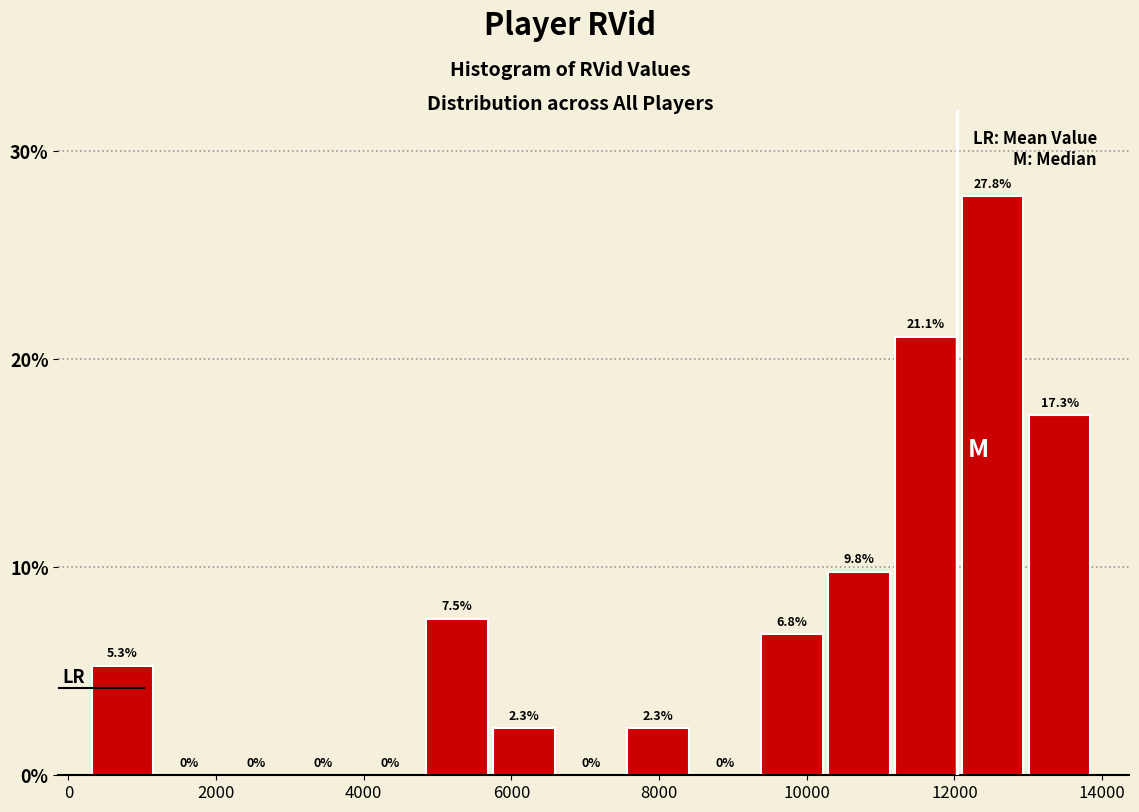

Reading left to right, list every bar in this chart as the range it spans on the x-axis followed by its height. The bar edges are not printed on the chart, so give them approximately, as read against the axis.

400 to 1200: 5.3
1200 to 2200: 0.0
2200 to 3000: 0.0
3000 to 4000: 0.0
4000 to 4800: 0.0
4800 to 5800: 7.5
5800 to 6600: 2.3
6600 to 7600: 0.0
7600 to 8400: 2.3
8400 to 9400: 0.0
9400 to 10200: 6.8
10200 to 11200: 9.8
11200 to 12200: 21.1
12200 to 13000: 27.8
13000 to 14000: 17.3